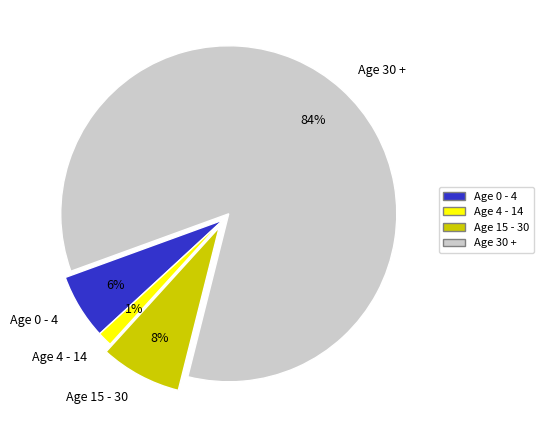

Is the sum of Age 30 + and Age 0 - 4 greater than half?

Yes